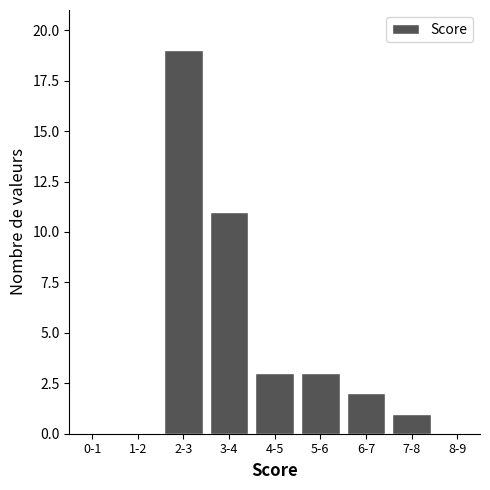

Reading left to right, transcribe all the data shown in this chart.

0-1=0	1-2=0	2-3=19	3-4=11	4-5=3	5-6=3	6-7=2	7-8=1	8-9=0